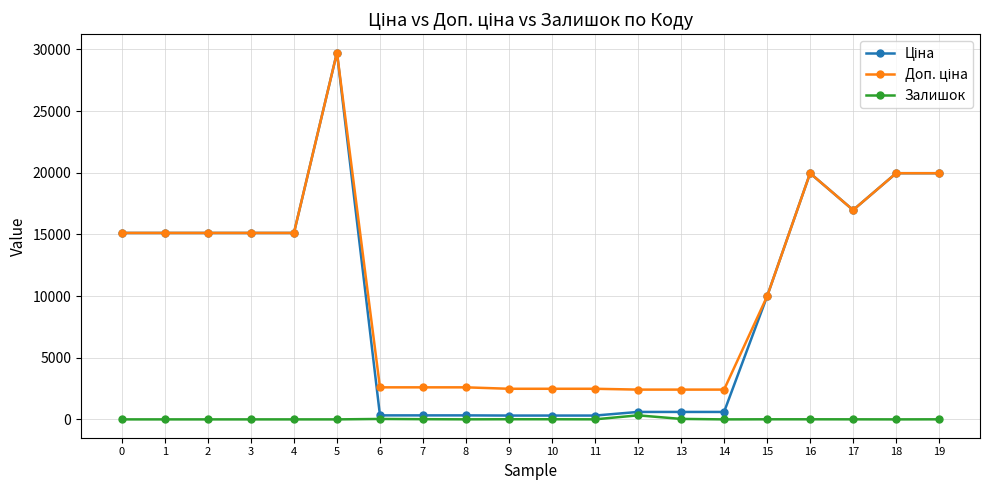

What is the total value across all series at 2?

30240.0